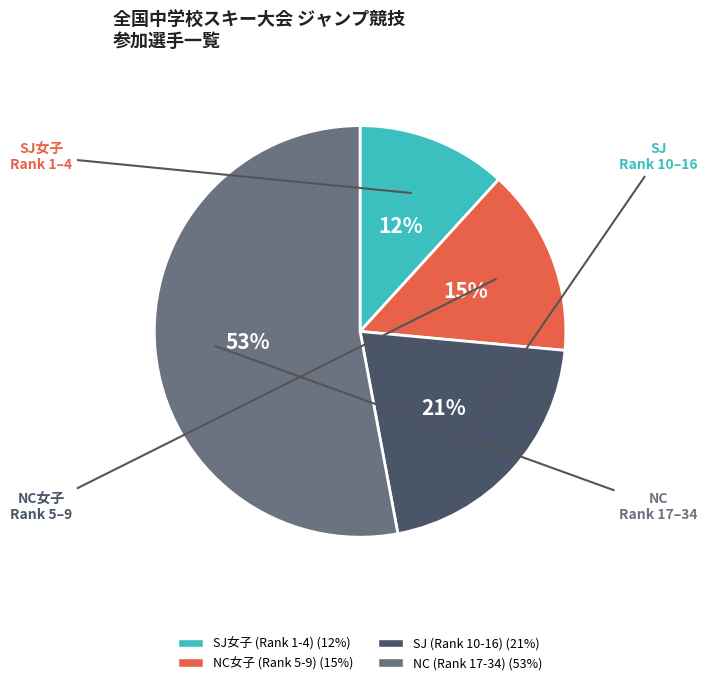

Is there any slice that represents more than half of the pie?

Yes